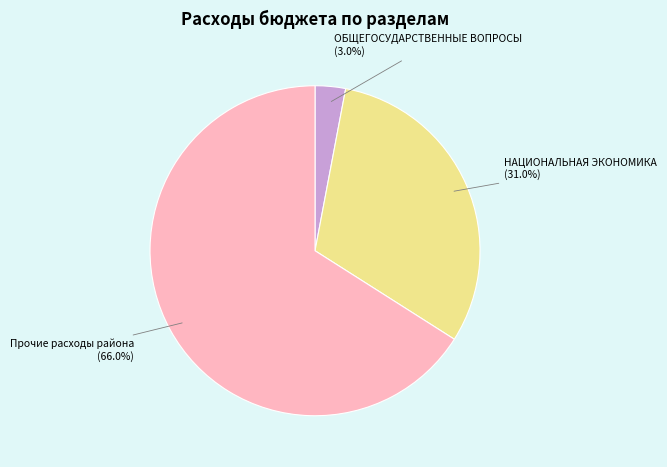

Does any single category account for the majority?

Yes